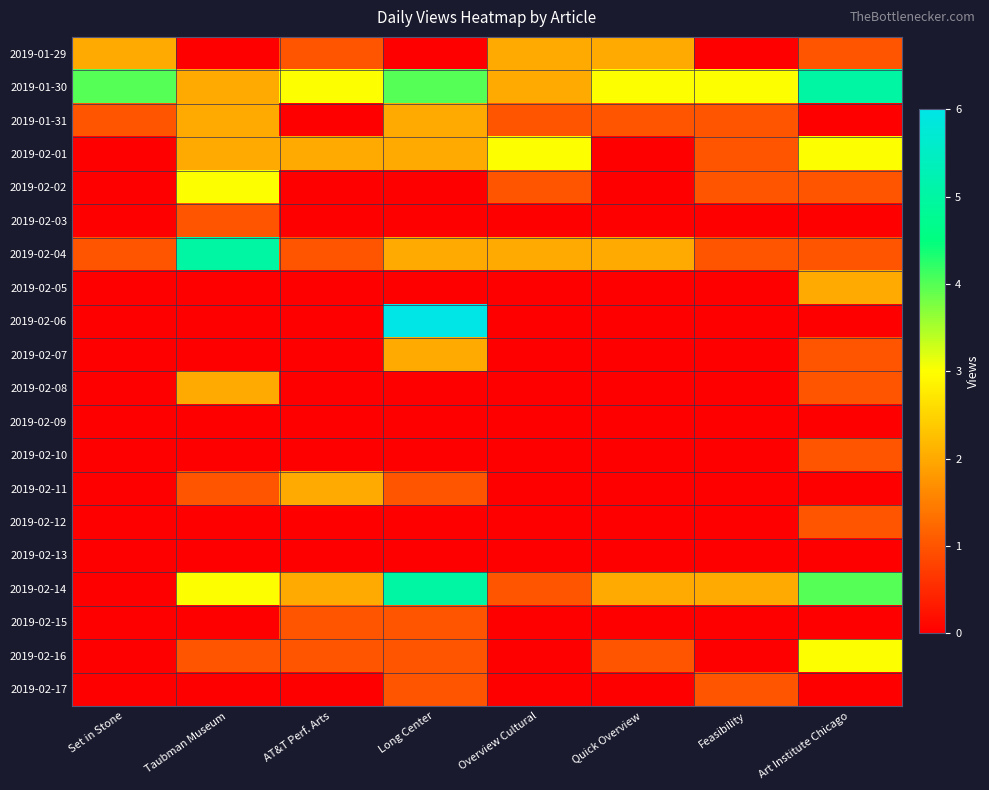

At how many categories does at least one series exceed 4?

3